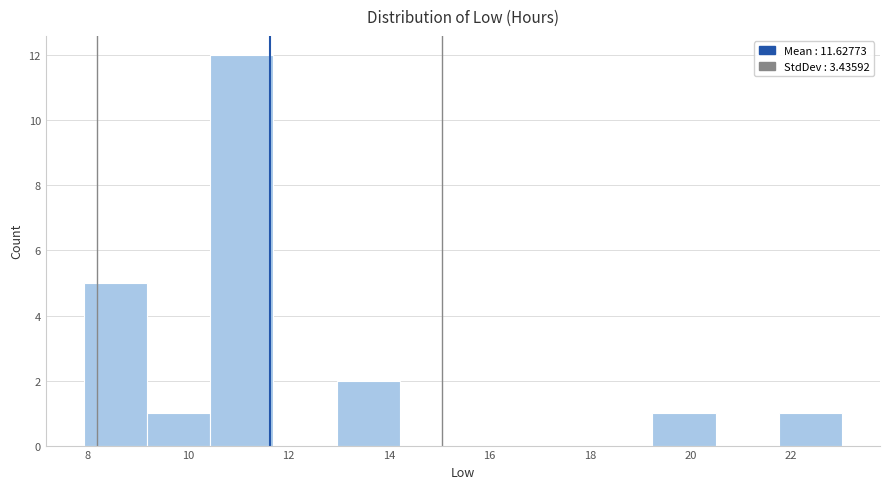

How tall is the bar that spans 21.8 to 23.0 on the x-axis? Neither the bar edges nor the heights are printed on the chart, so give them approximately, as read against the axes.

1